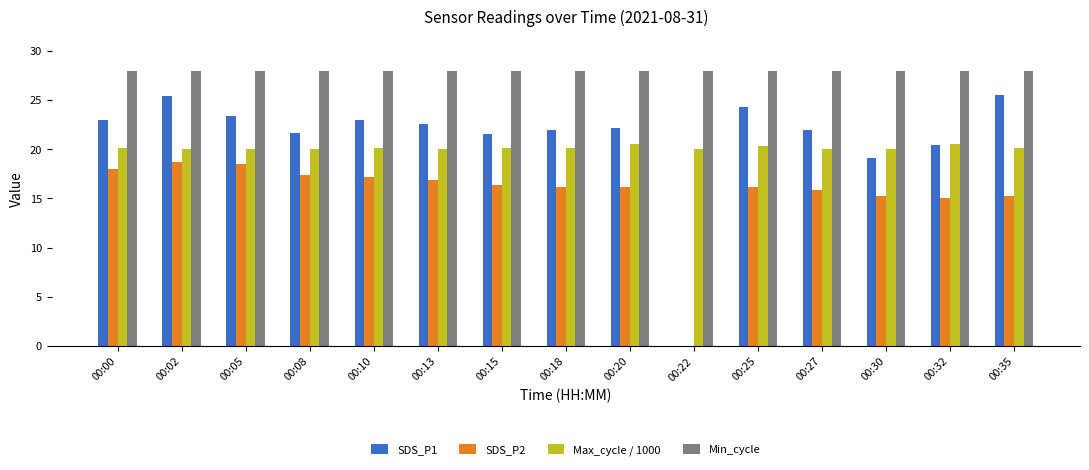

What is the total value across all series at 00:00?

89.0